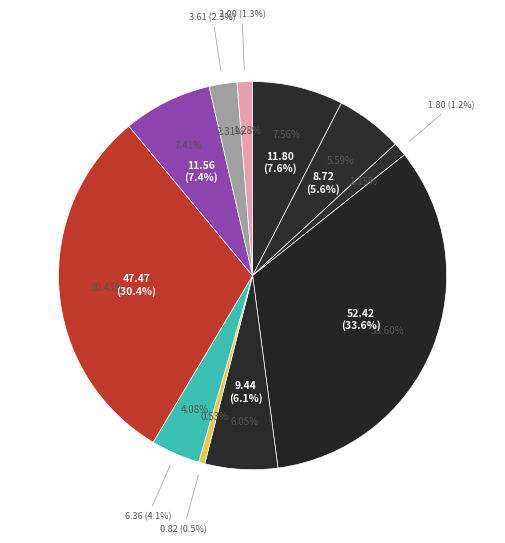

What percentage is NOT represented by соус красный основной?

99.5%